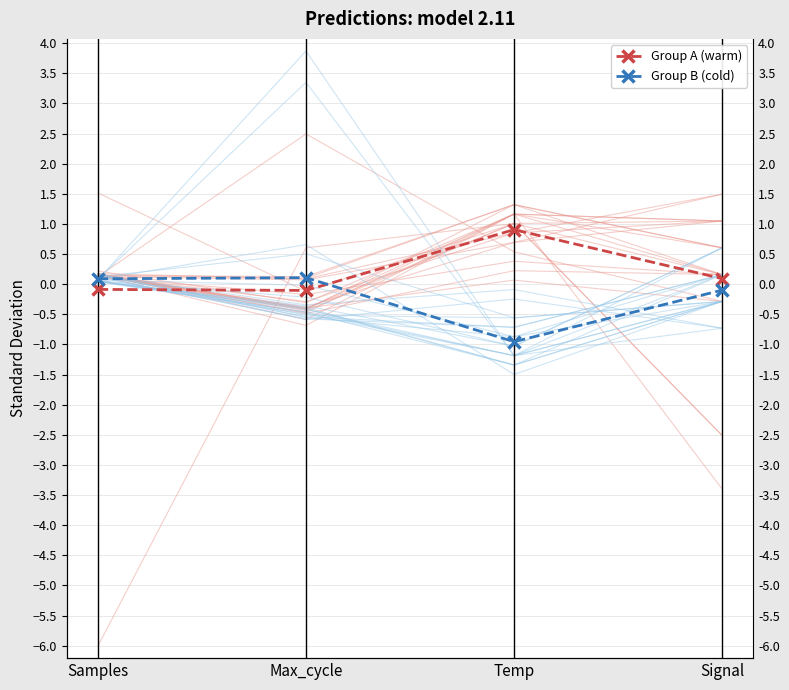

What is the smallest value displayed?

-1.0